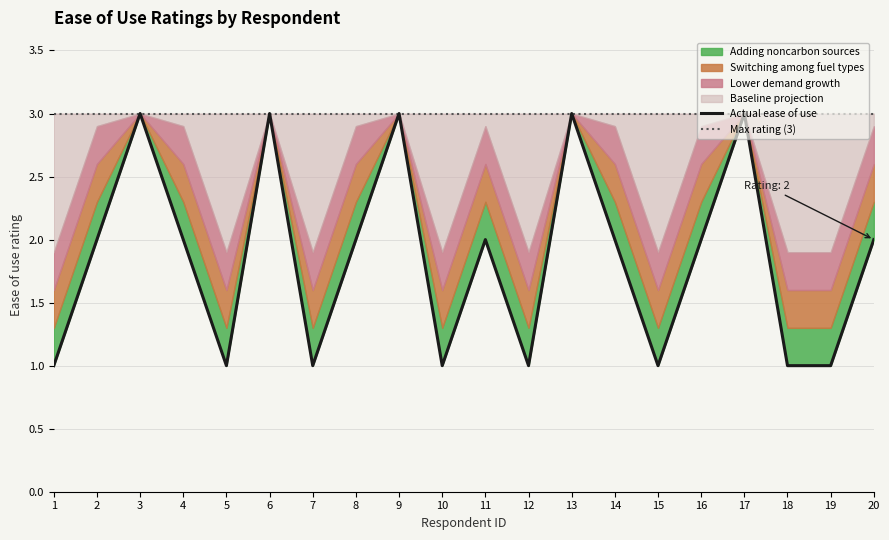

Where is Max rating (3) nearest to the value 3?

1